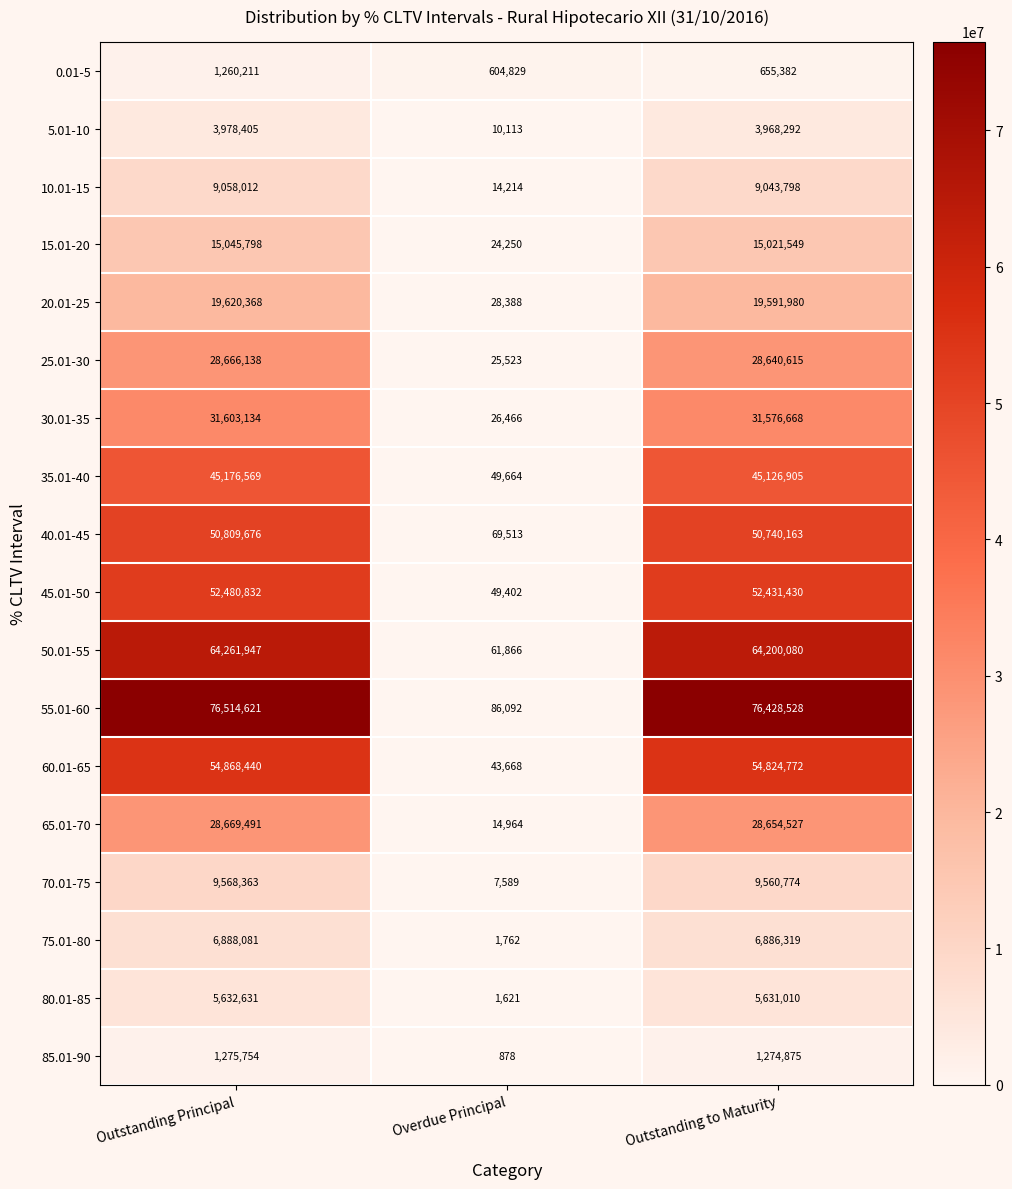

What is the spread (max minus min) of values at Overdue Principal?

603951